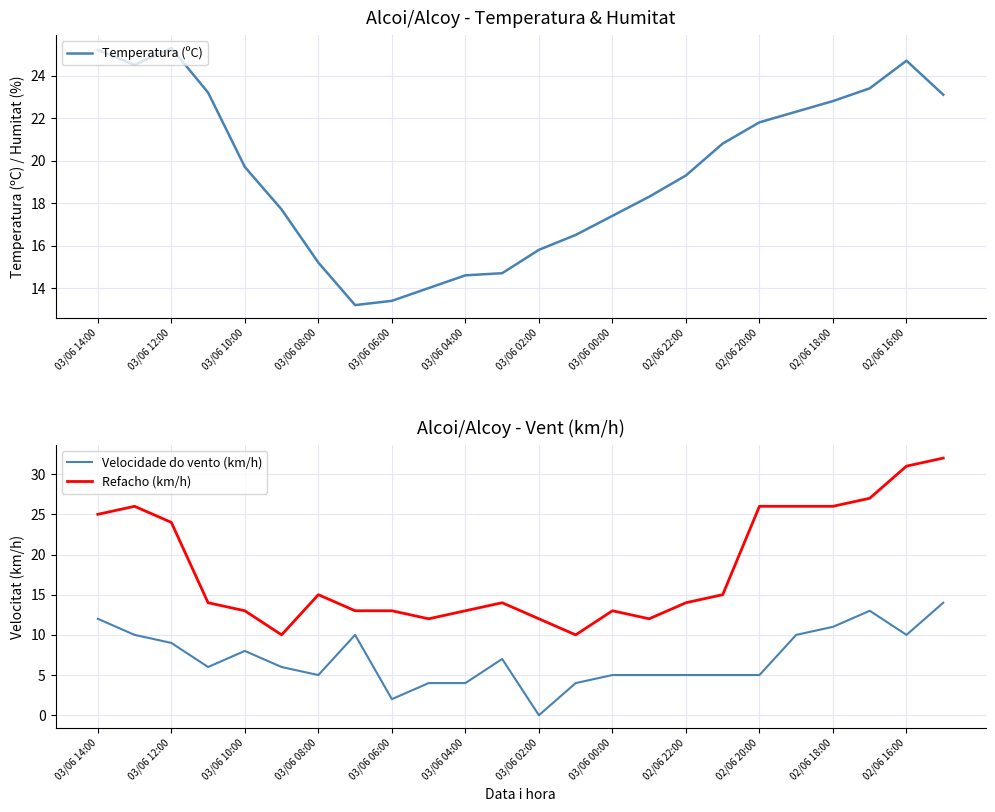

Rank the series by their maximum value, from lowest to highest.

Velocidade do vento (km/h), Temperatura (ºC), Refacho (km/h)